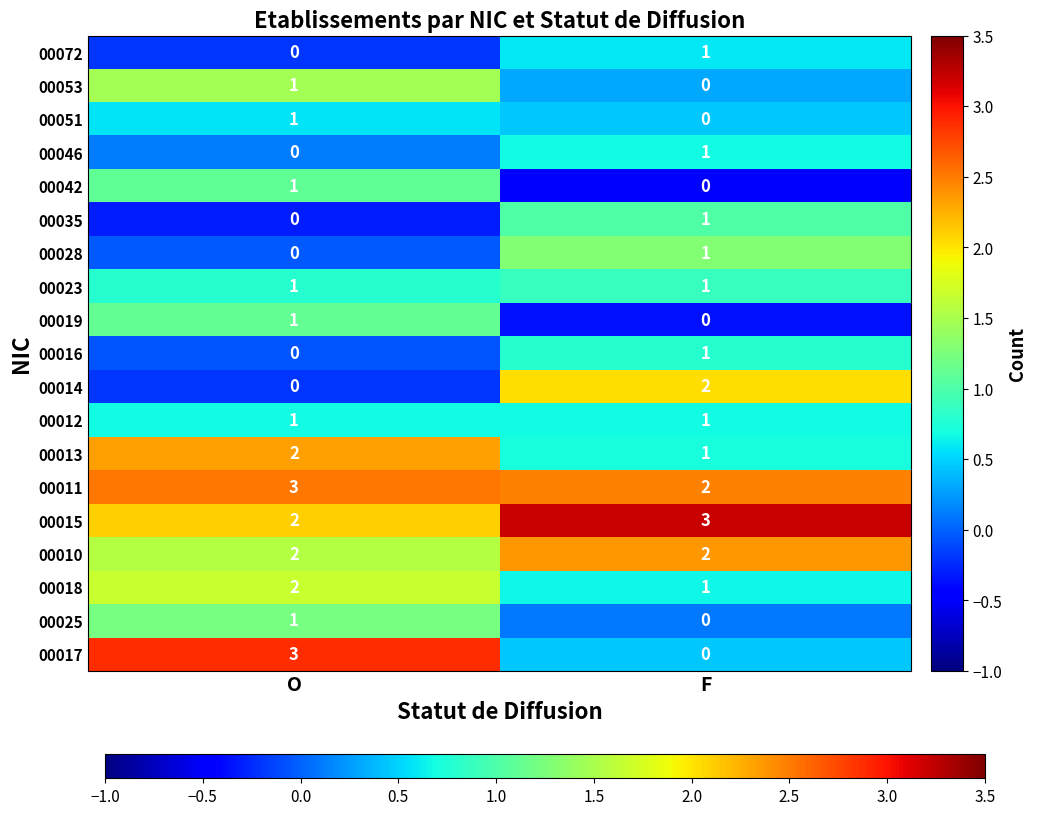

Is it true that 00012 equals 1 at O?

True